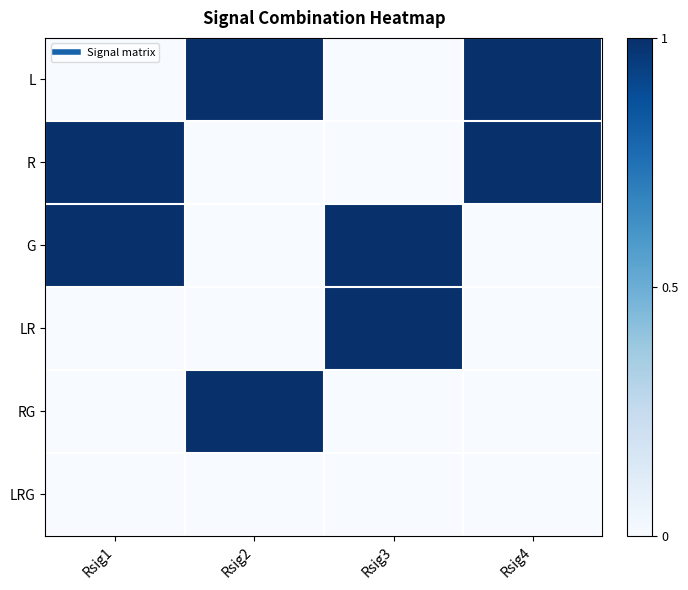

Rank the series by their maximum value, from highest to lowest.

L, R, G, LR, RG, LRG